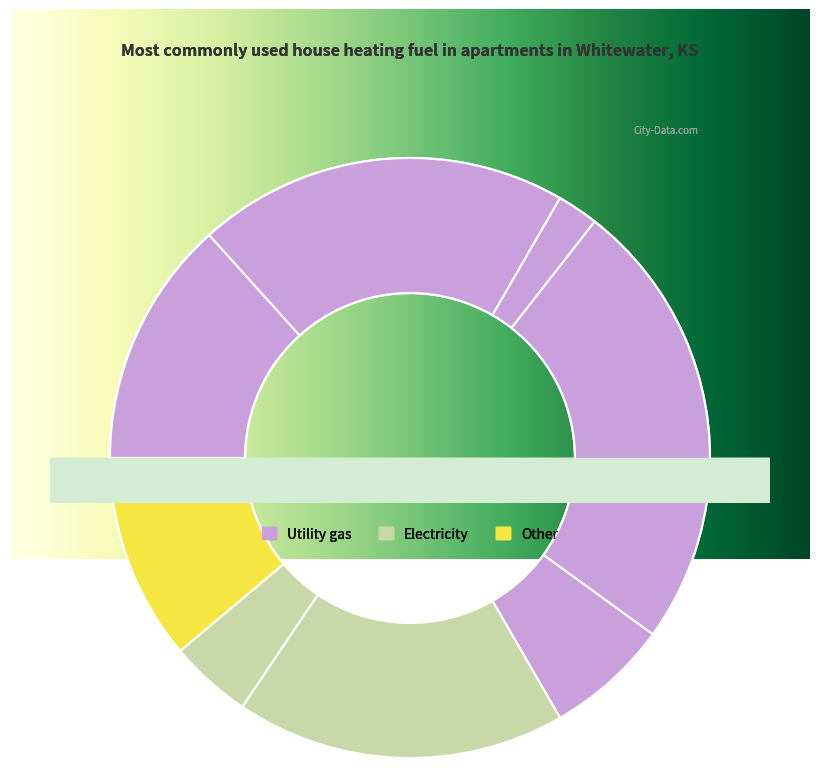

To the nearest percent, what is the difference between the largest and smallest slice percentages?

18%